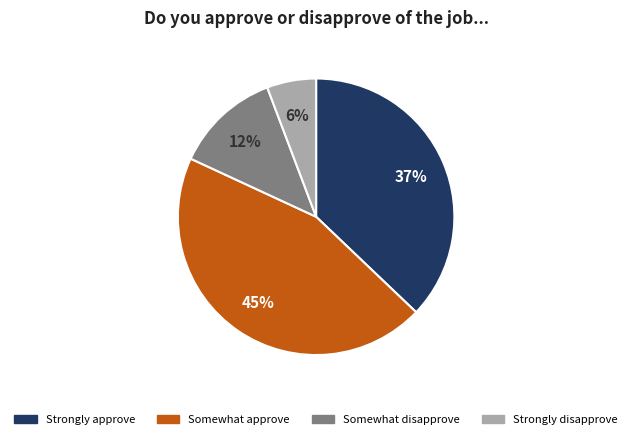

Combined, do Strongly approve and Strongly disapprove account for over 50%?

No